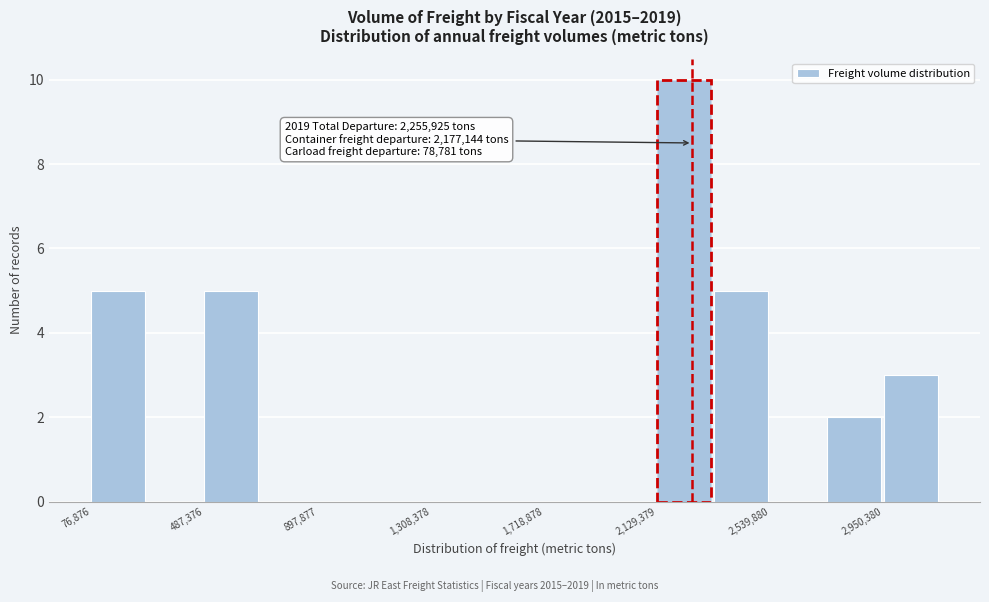

Over which range of the x-axis is the bar tallest?

2150000 to 2350000